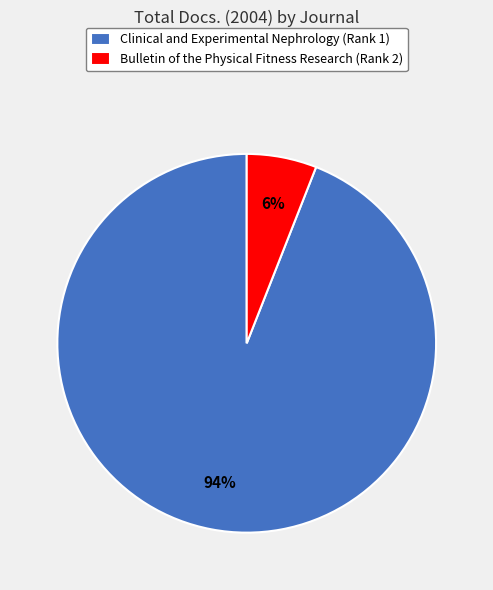

Is it true that Clinical and Experimental Nephrology (Rank 1) is 94% of the pie?

True